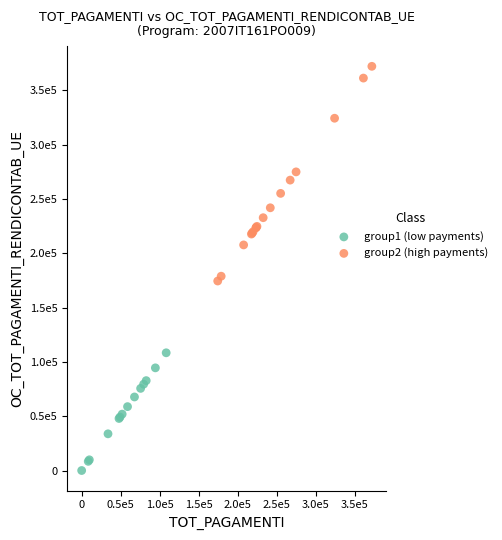

What are all the series names shown in the legend?

group1 (low payments), group2 (high payments)